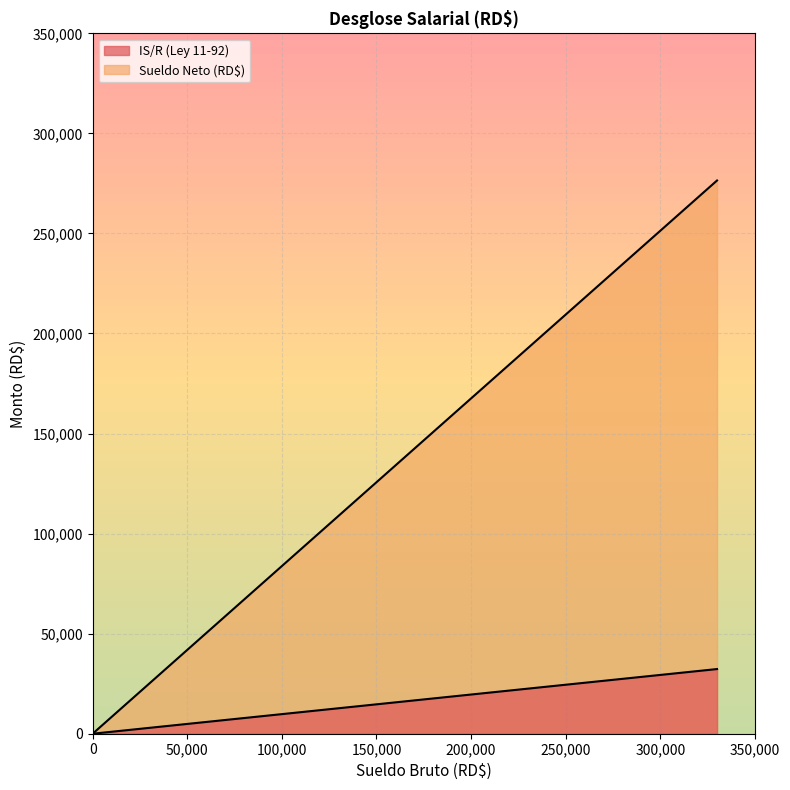

True or false: Sueldo Neto (RD$) and IS/R (Ley 11-92) intersect in this chart.

False